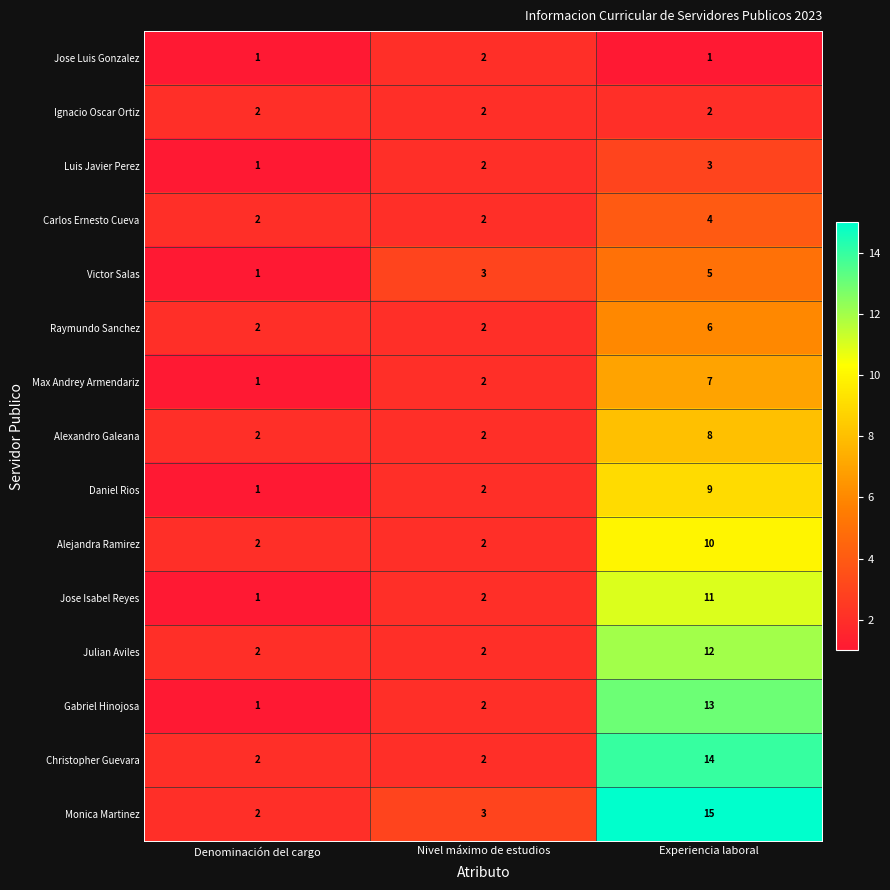

What is the maximum value for Carlos Ernesto Cueva?

4